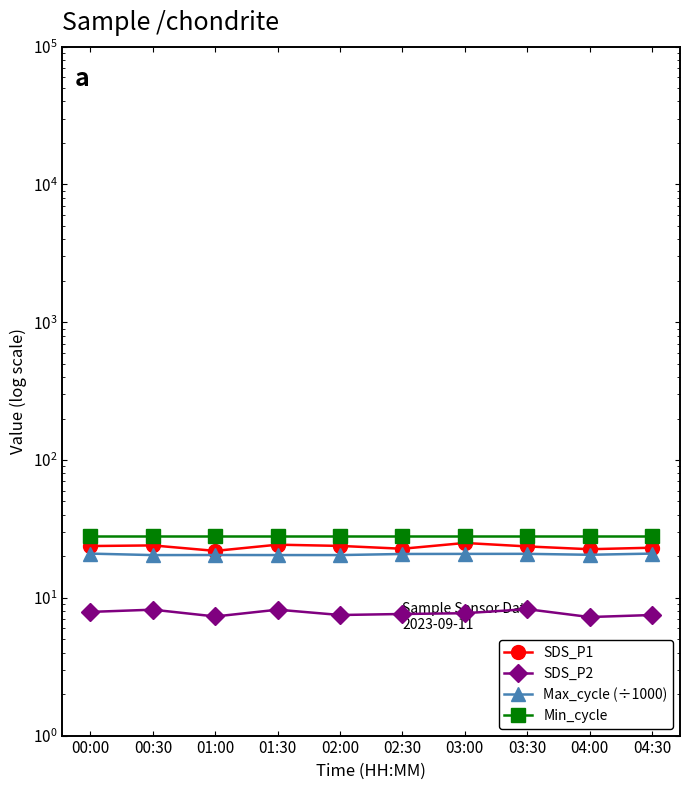

In SDS_P2, how many points are higher than both neighbors (excluding endpoints)?

3